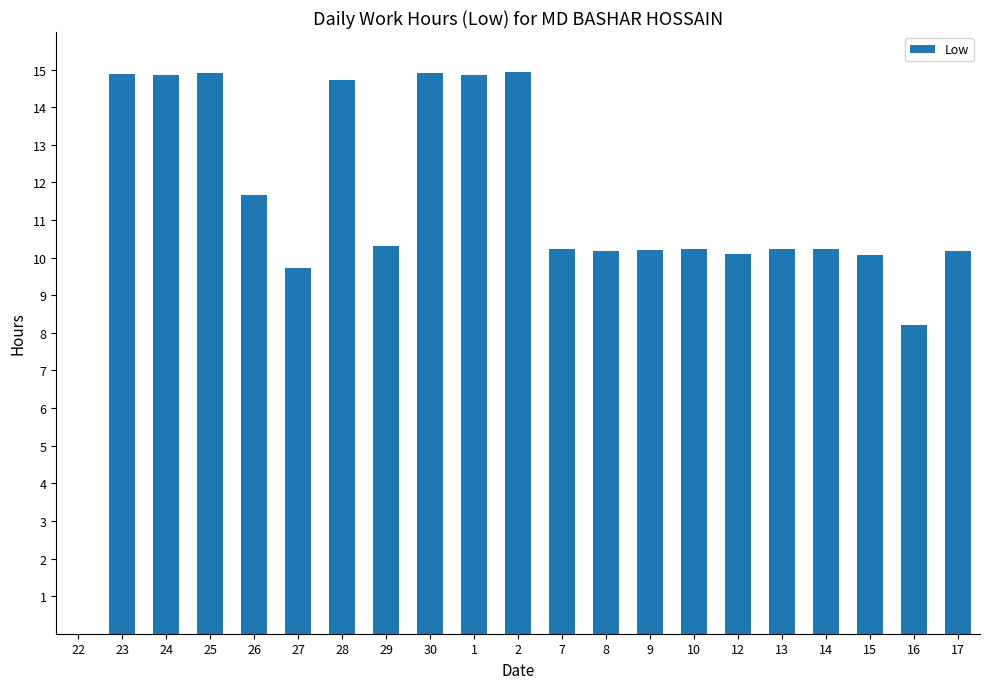

The chart shows a value of 9.6 at 2. True or false?

False